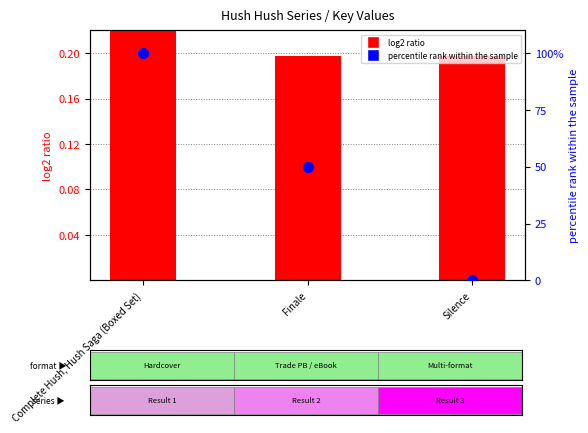

What is the total value across all series at Silence?

0.2